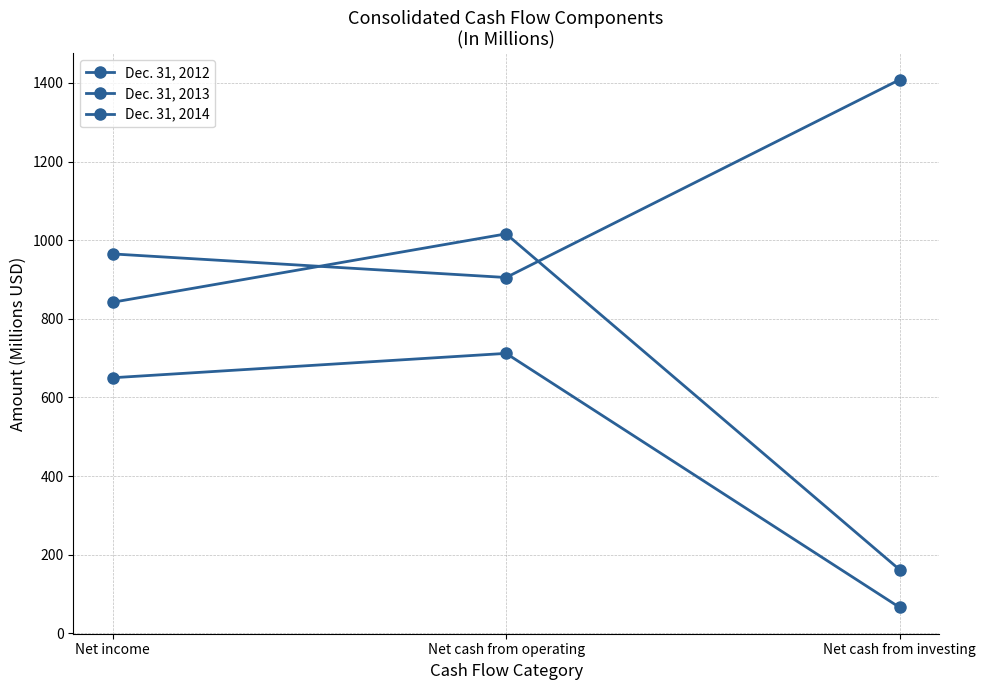

What is the label of the 2nd point from the left?

Net cash from operating